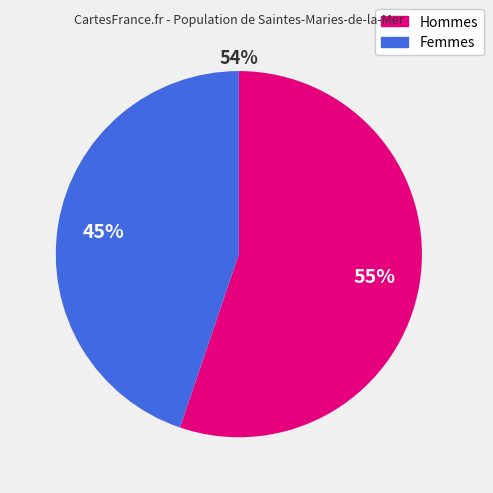

Does any single category account for the majority?

Yes